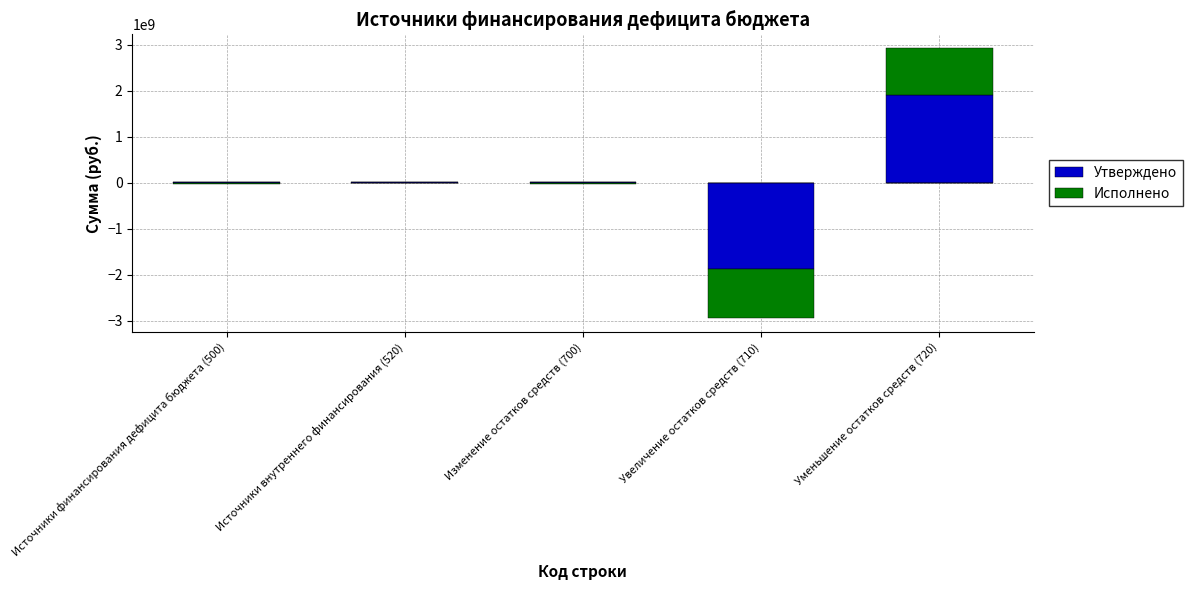

How many values in Исполнено are above zero?

1